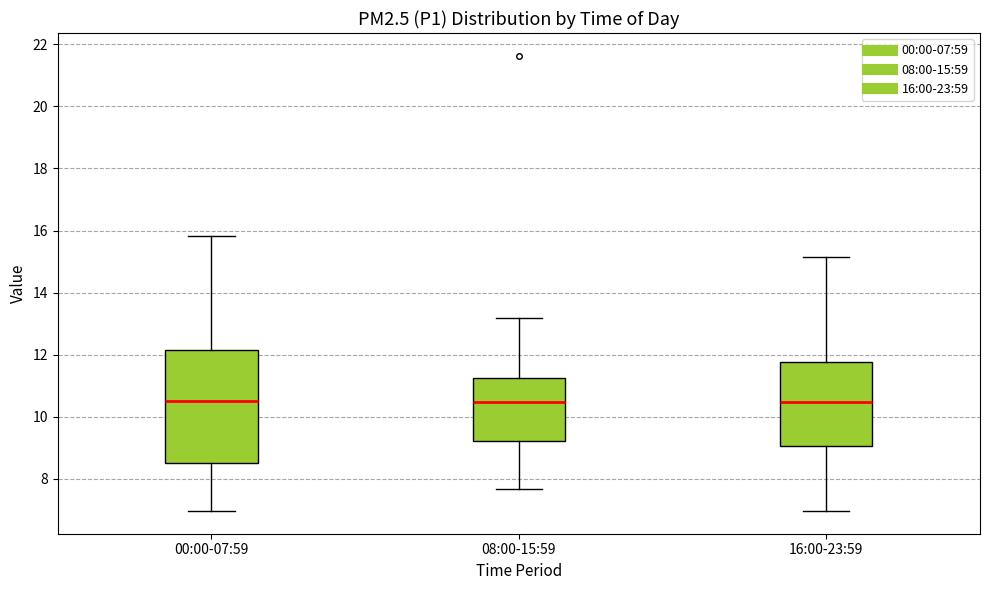

Which box is the tallest, from its lower edge to its upper edge?

00:00-07:59